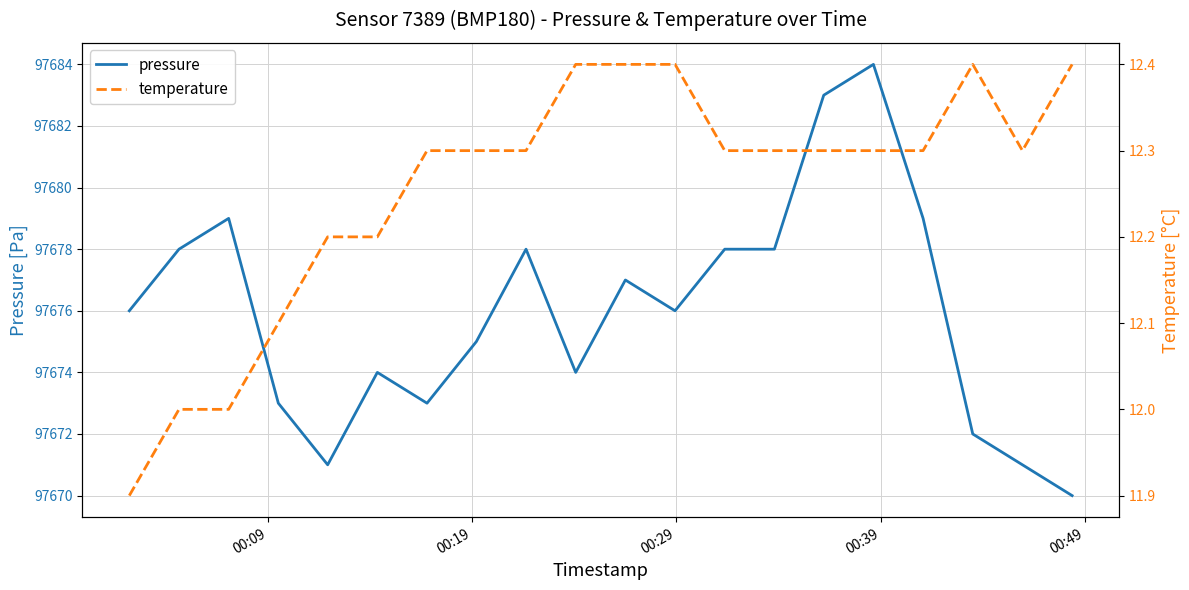

What is the average value of the temperature series?

12.3